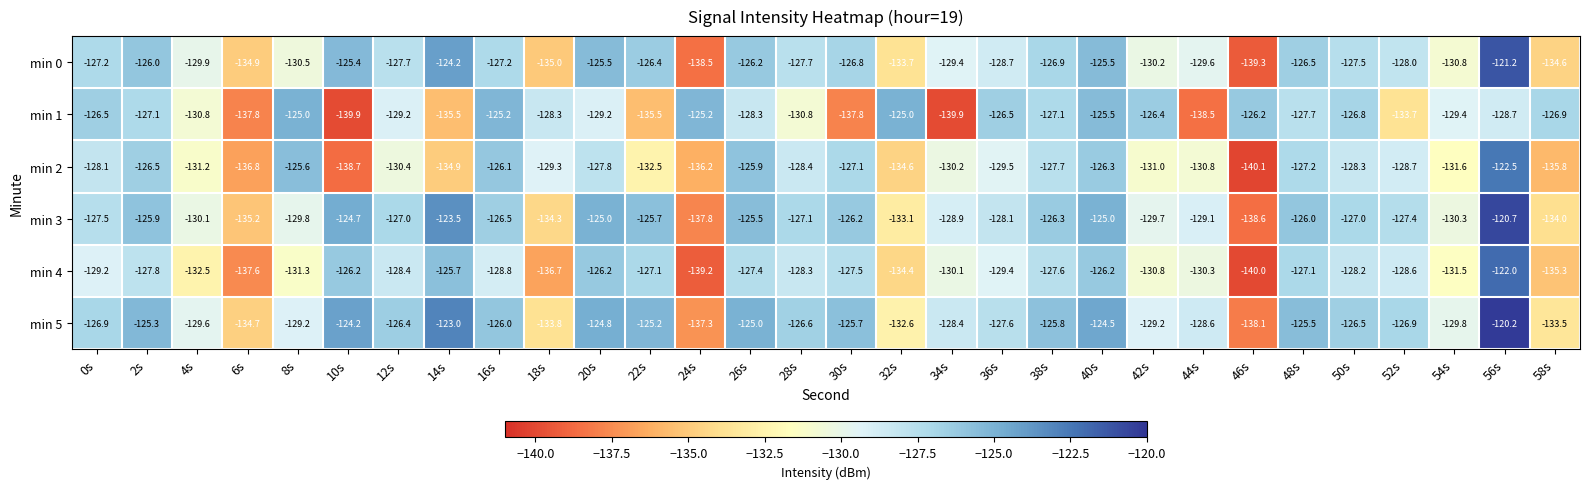

Read the min 0 value at 14s.

-124.2